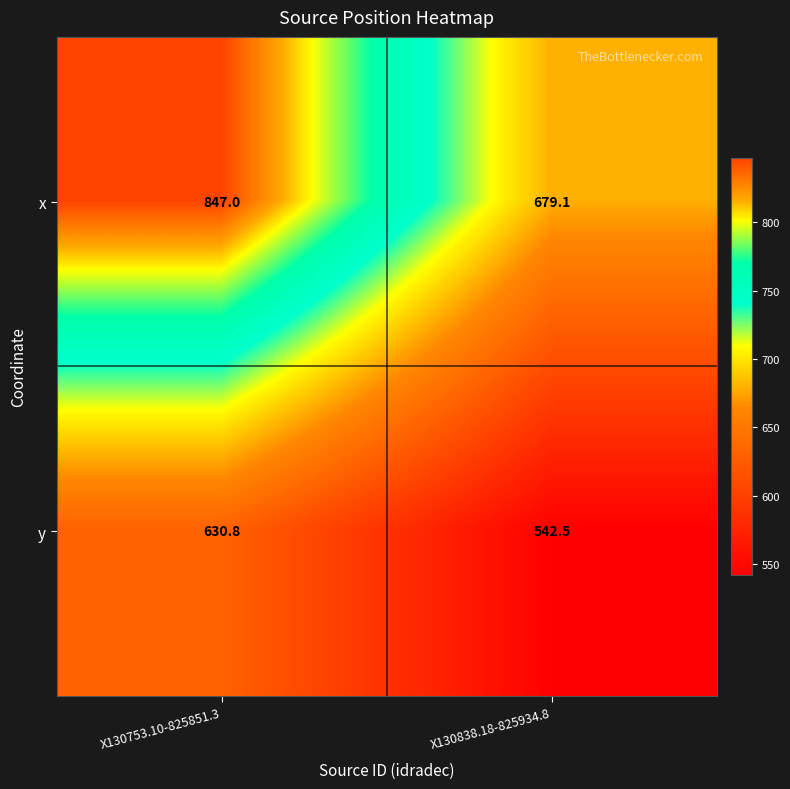

At which label is x closest to 763?

X130838.18-825934.8